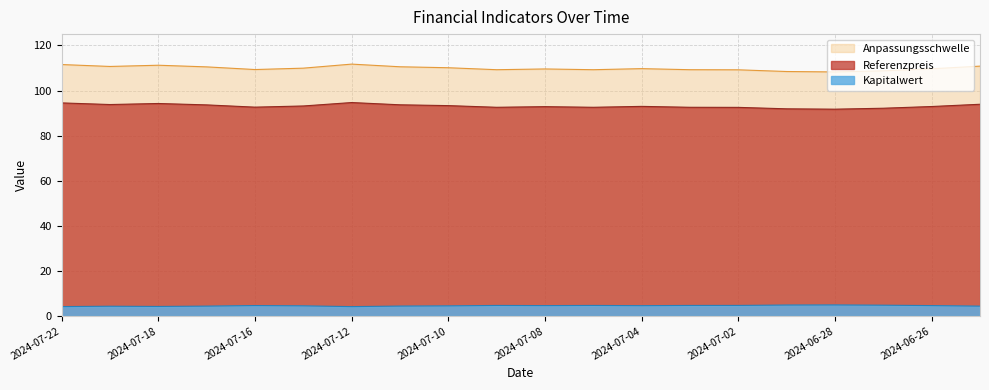

Where is Kapitalwert nearest to the value 4?

2024-07-12